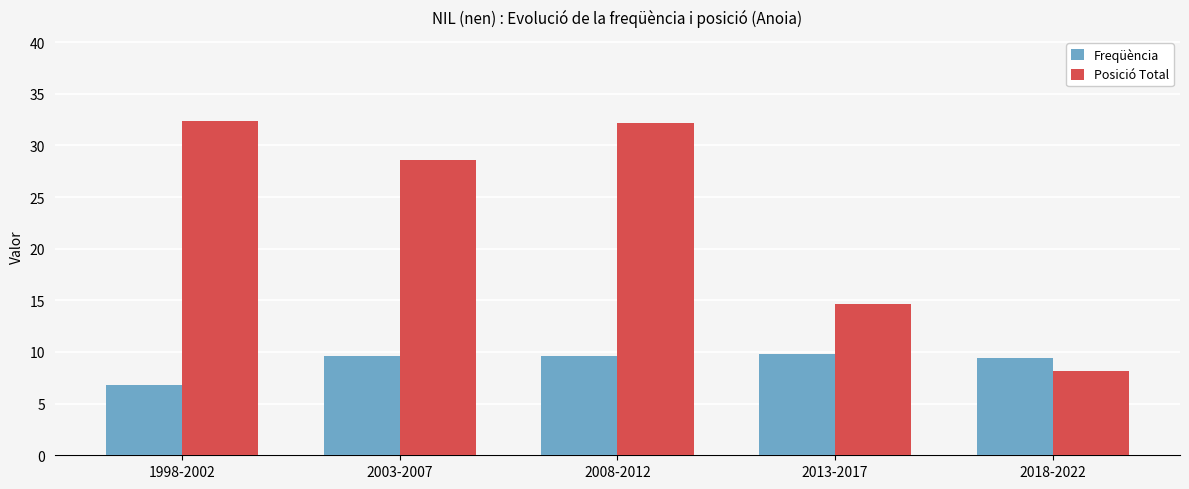

What is the sum of the Posició Total values at 2003-2007 and 2018-2022?

36.8